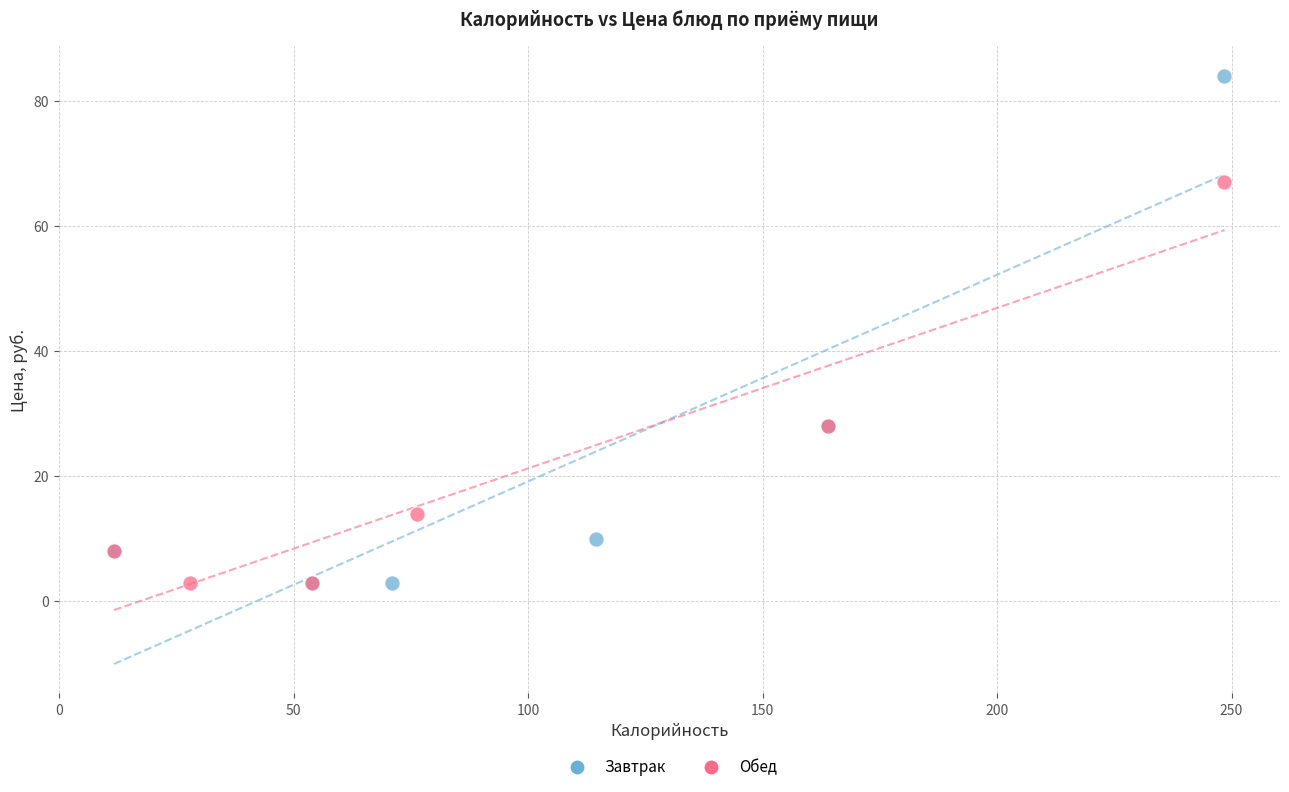

Which series has the widest spread of Y values?

Завтрак